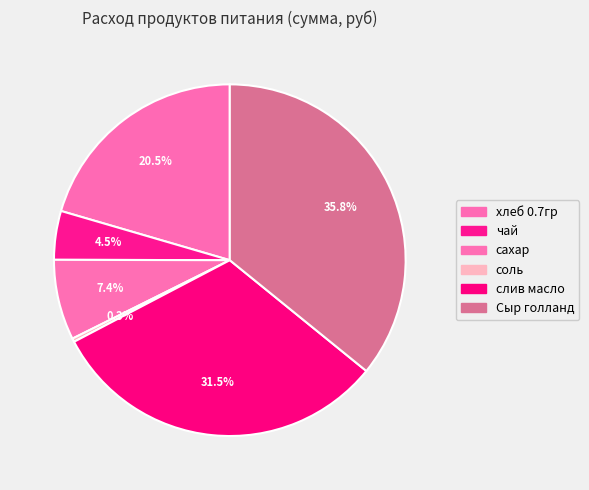

Count the number of slices in the pie.

6